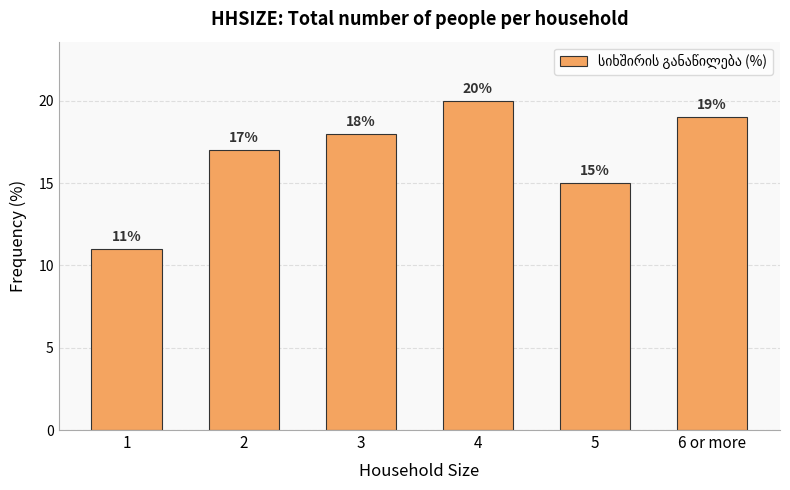

What is the sum of the values at 3 and 1?

29